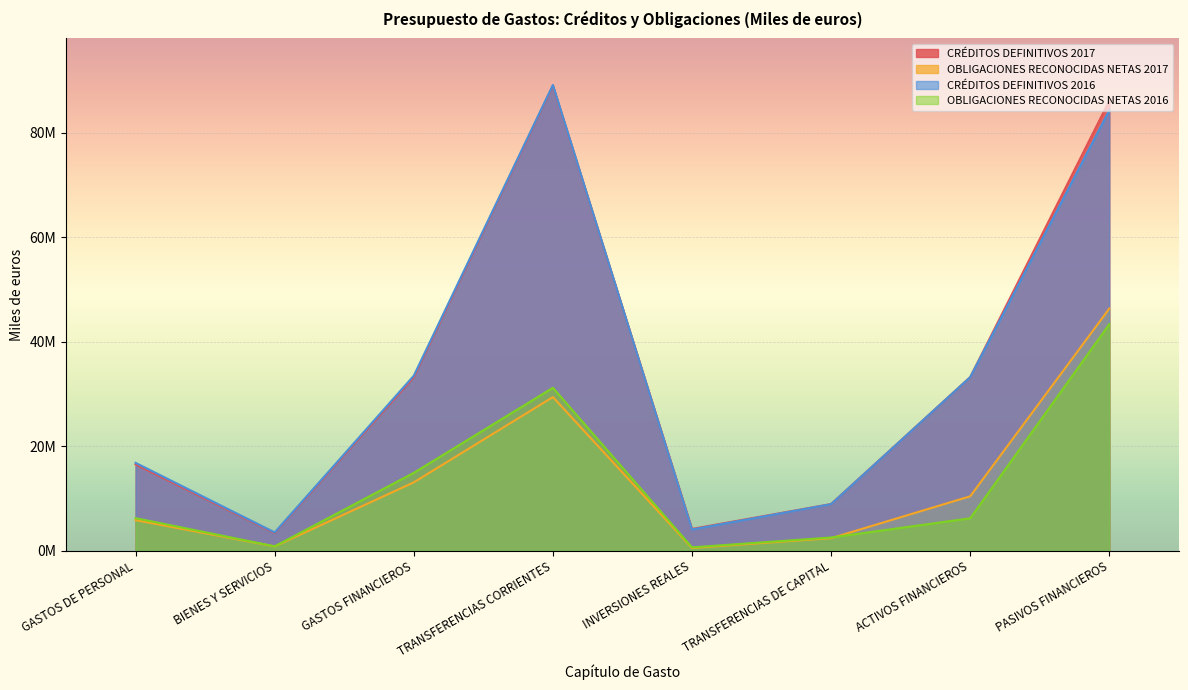

How many intersections are there between CRÉDITOS DEFINITIVOS 2017 and CRÉDITOS DEFINITIVOS 2016?

3